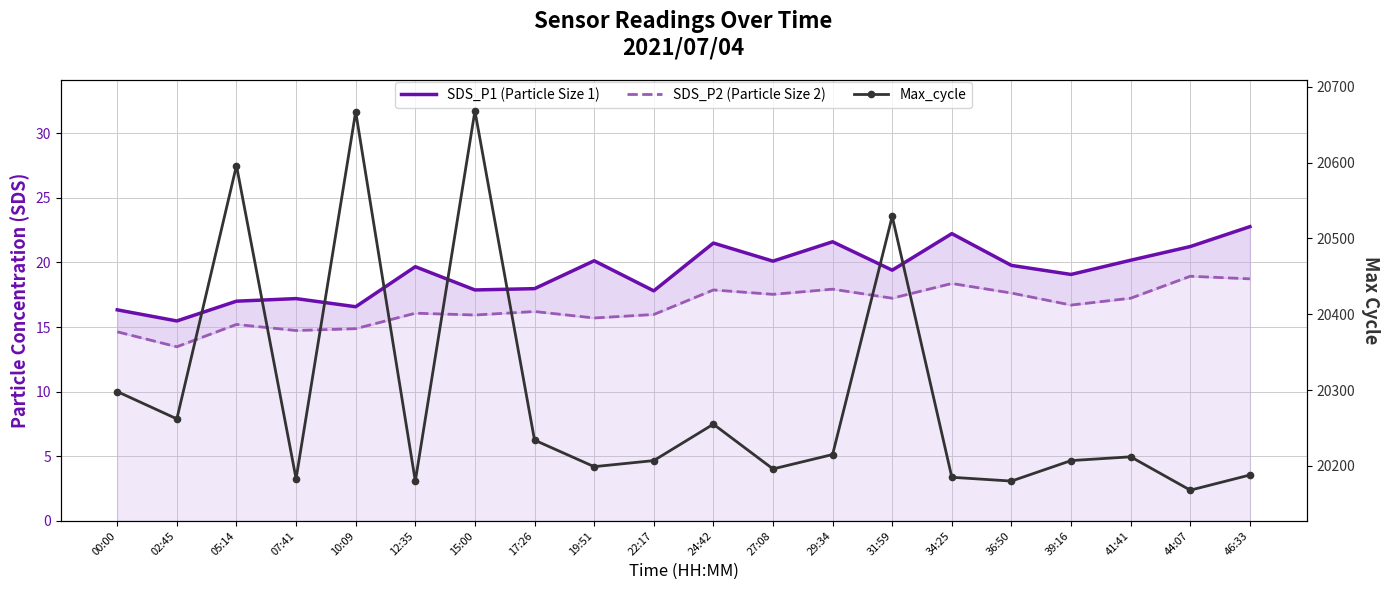

What is the sum of the SDS_P1 (Particle Size 1) values at 17:26 and 29:34?

39.6